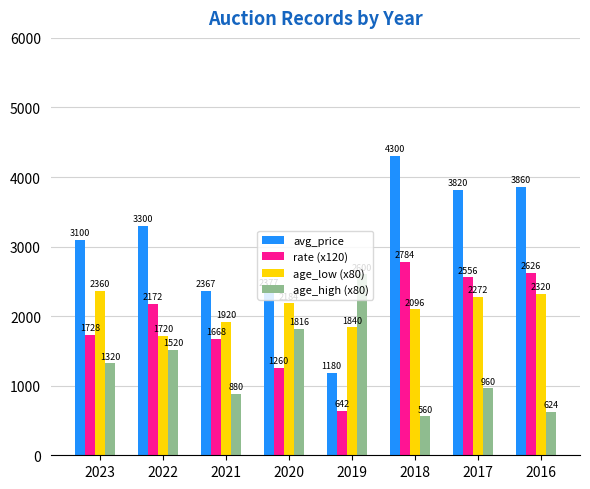

List the labels in order of age_high (x80) value, largest first.

2019, 2020, 2022, 2023, 2017, 2021, 2016, 2018